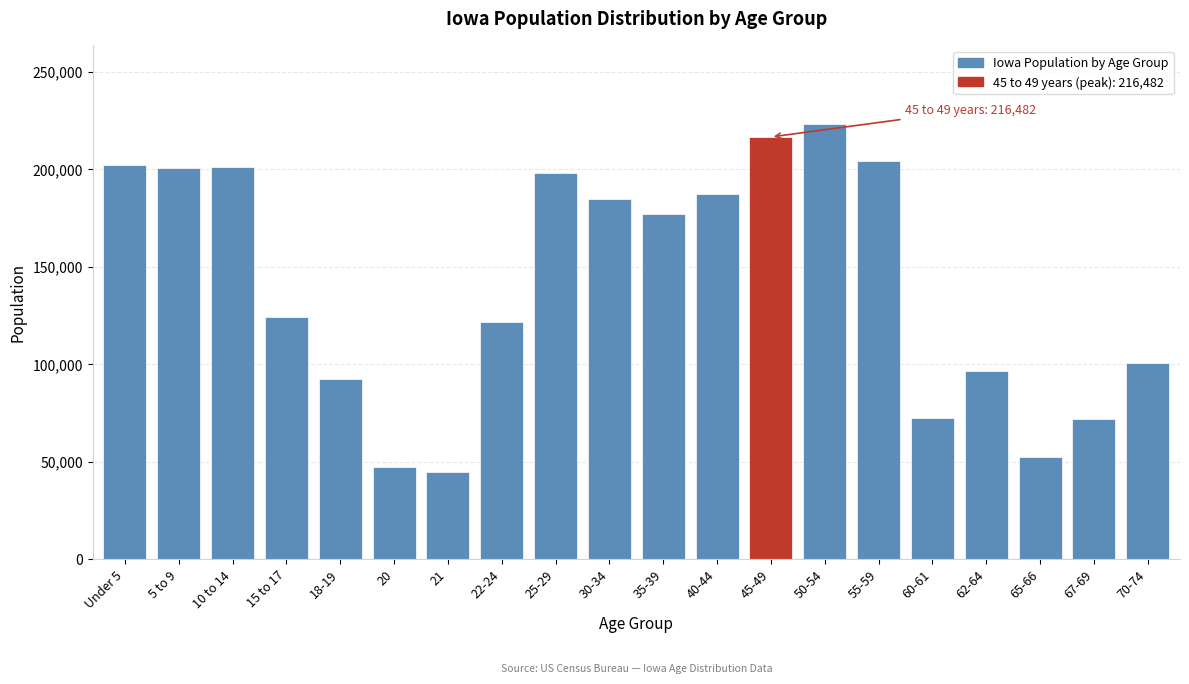

What is the label of the 11th bar from the right?

30-34